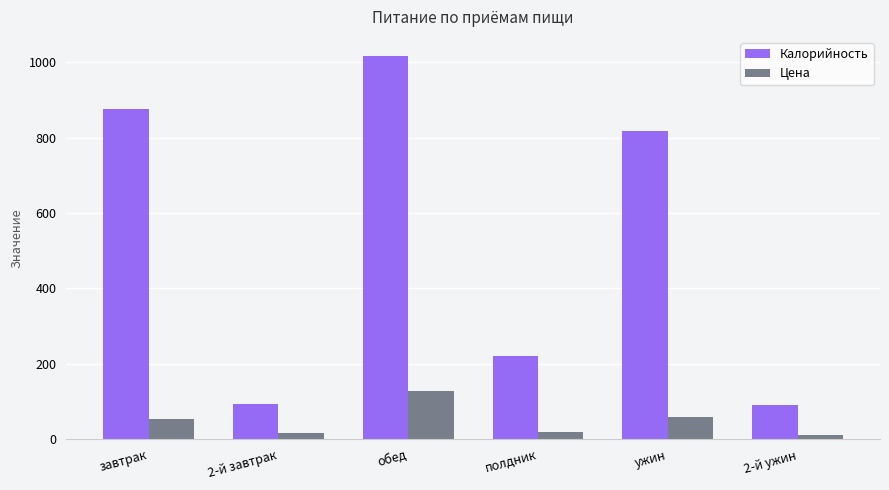

What is the average value of the Цена series?

48.0